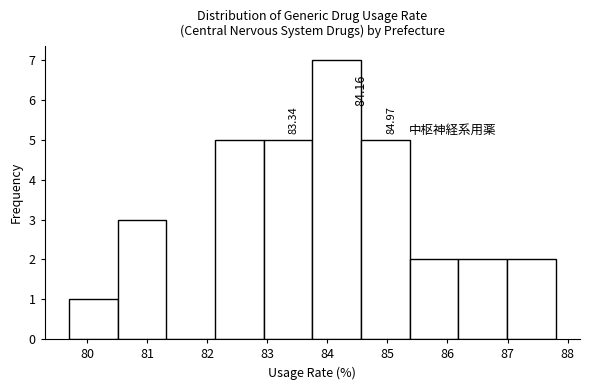

Which range on the x-axis has the tallest bar?

83.75 to 84.56